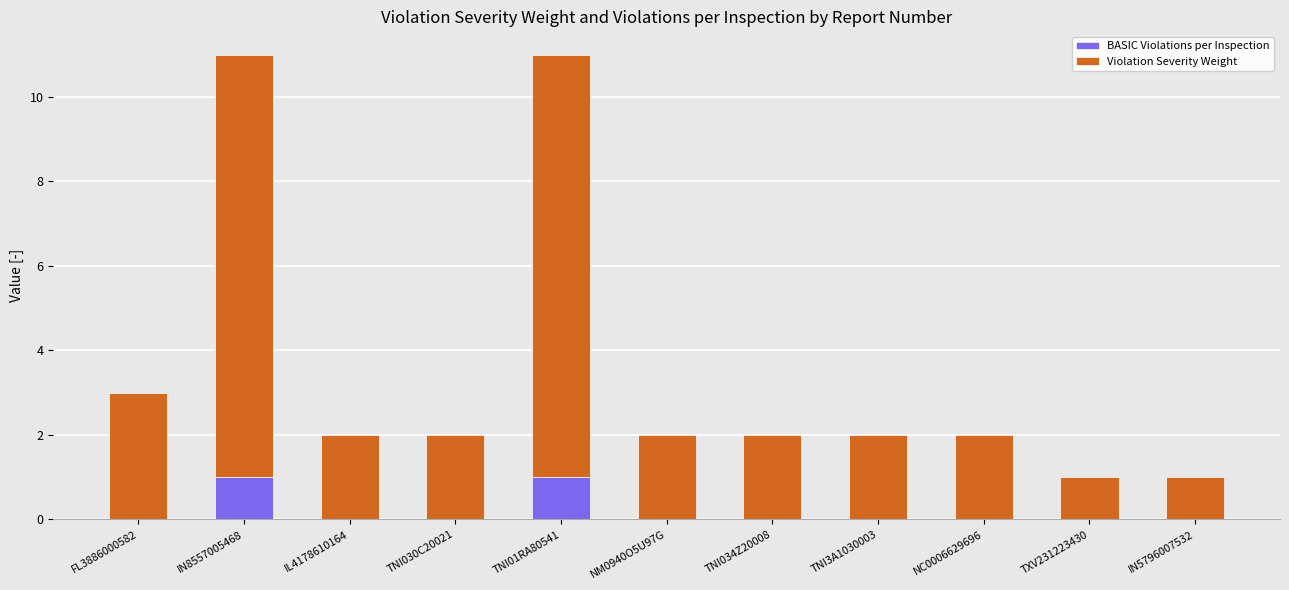

True or false: BASIC Violations per Inspection has a value of 0 at TXV231223430.

True